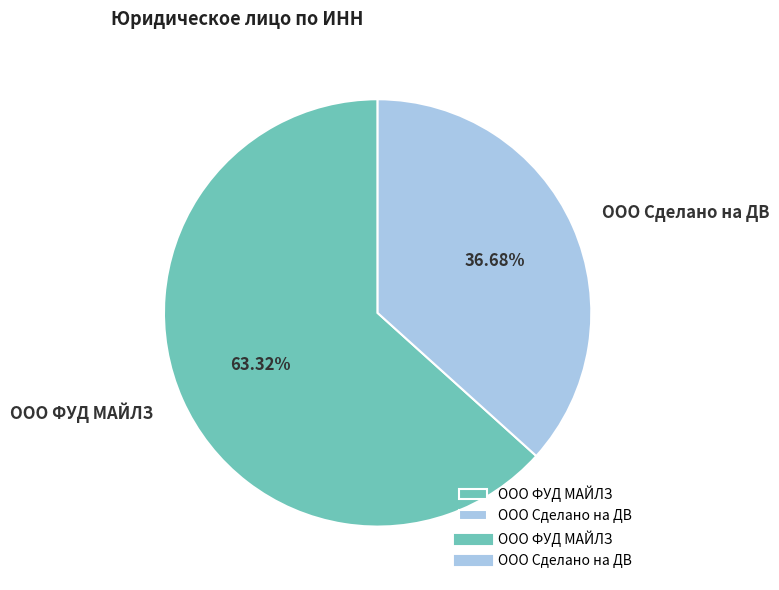

Which has a higher value, ООО Сделано на ДВ or ООО ФУД МАЙЛЗ?

ООО ФУД МАЙЛЗ